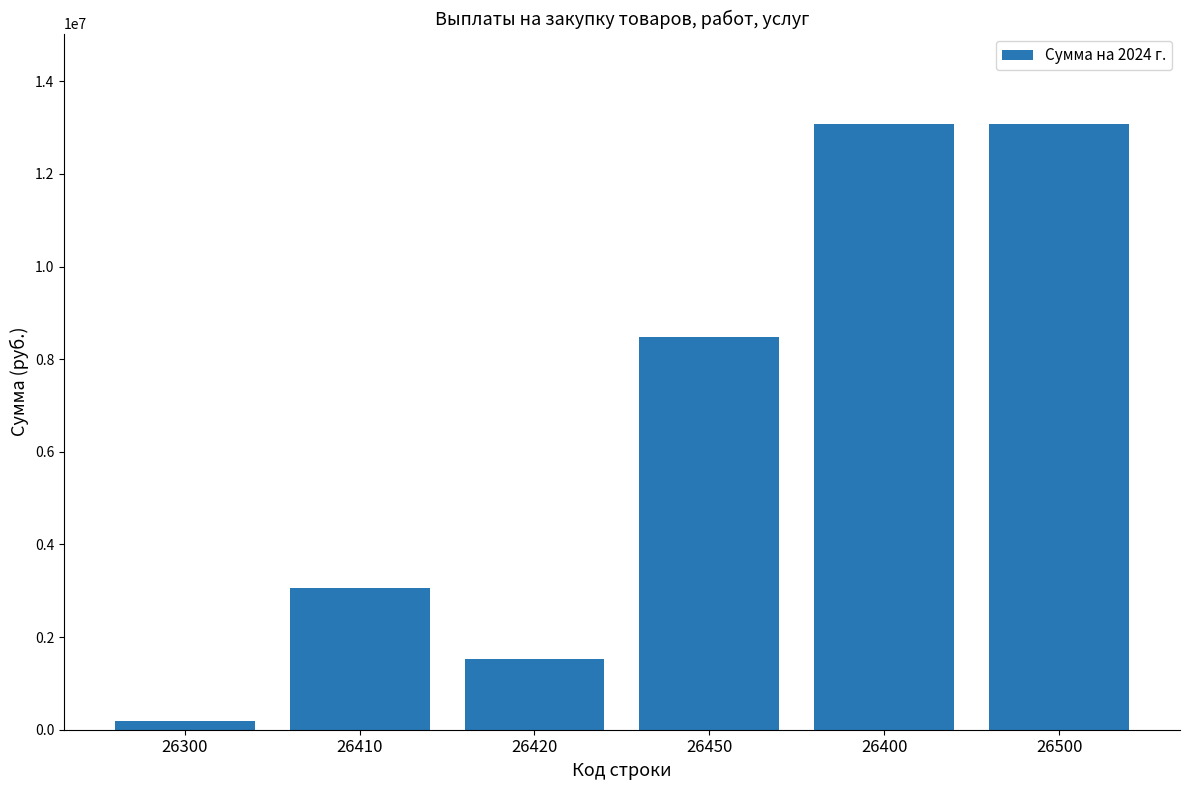

What is the difference between the values at 26400 and 26300?

12874954.7